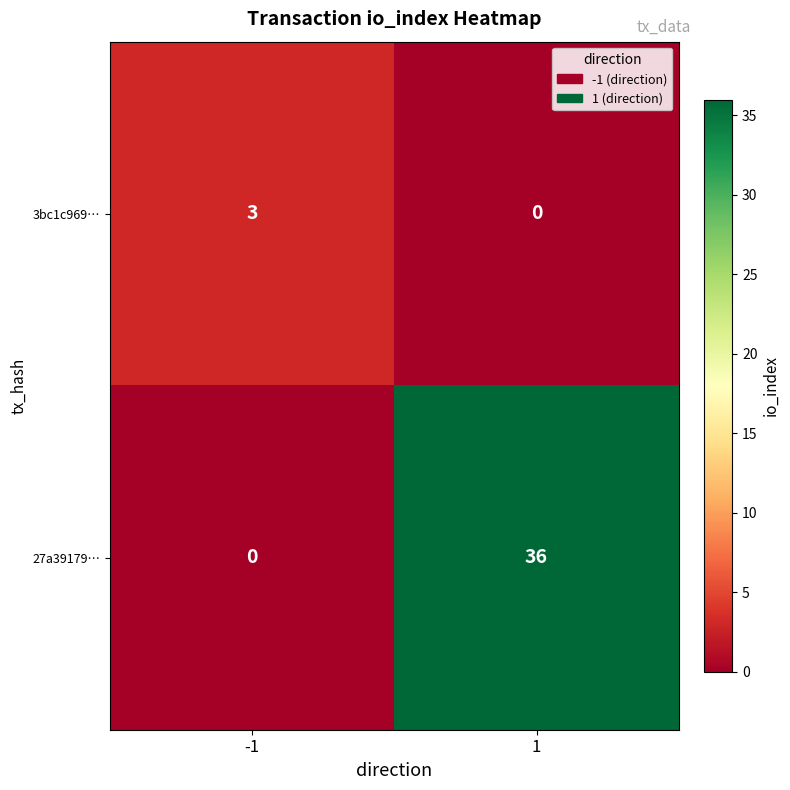

How many data points does each series have?

2